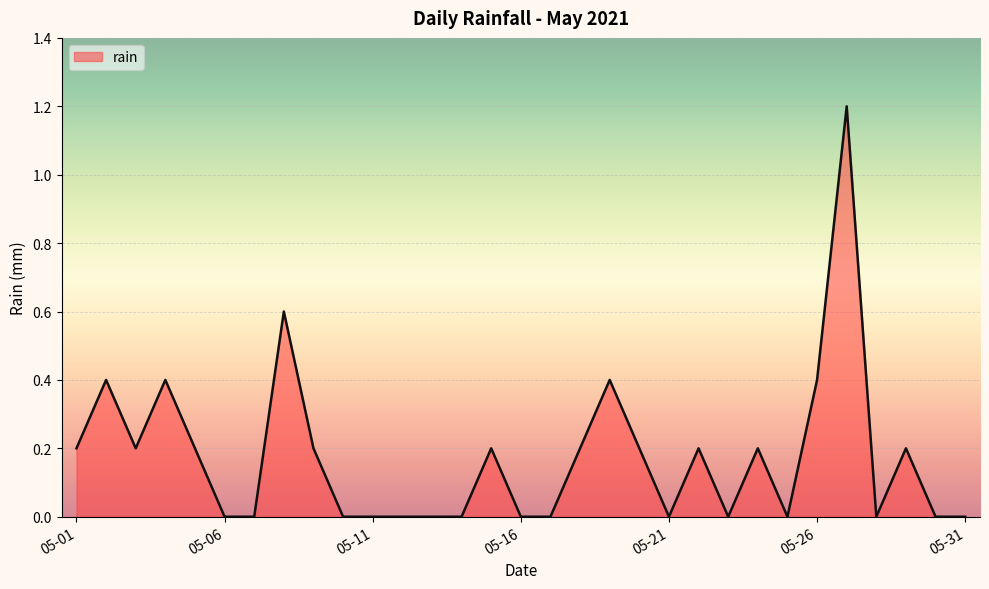

What is the greatest value displayed?

1.2